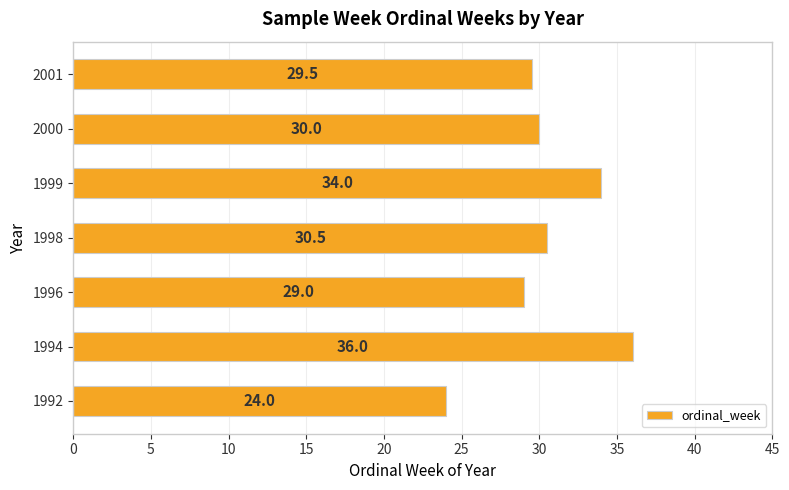

The chart shows a value of 43.8 at 1998. True or false?

False